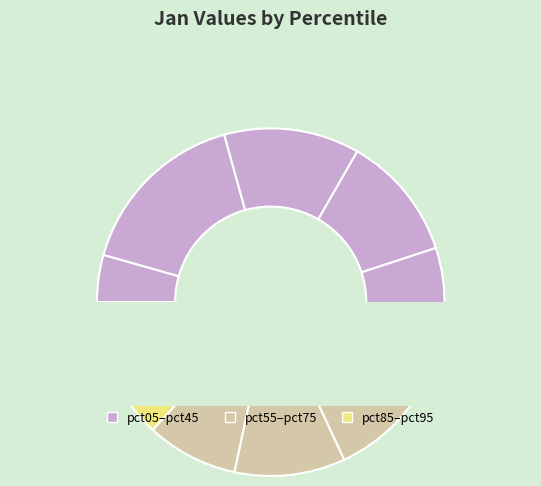

What percentage is the pct35 slice, to the nearest percent?

12%